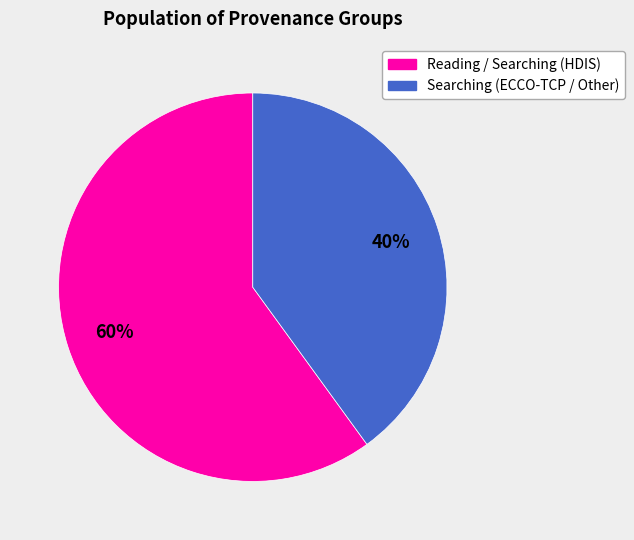

Is there any slice that represents more than half of the pie?

Yes